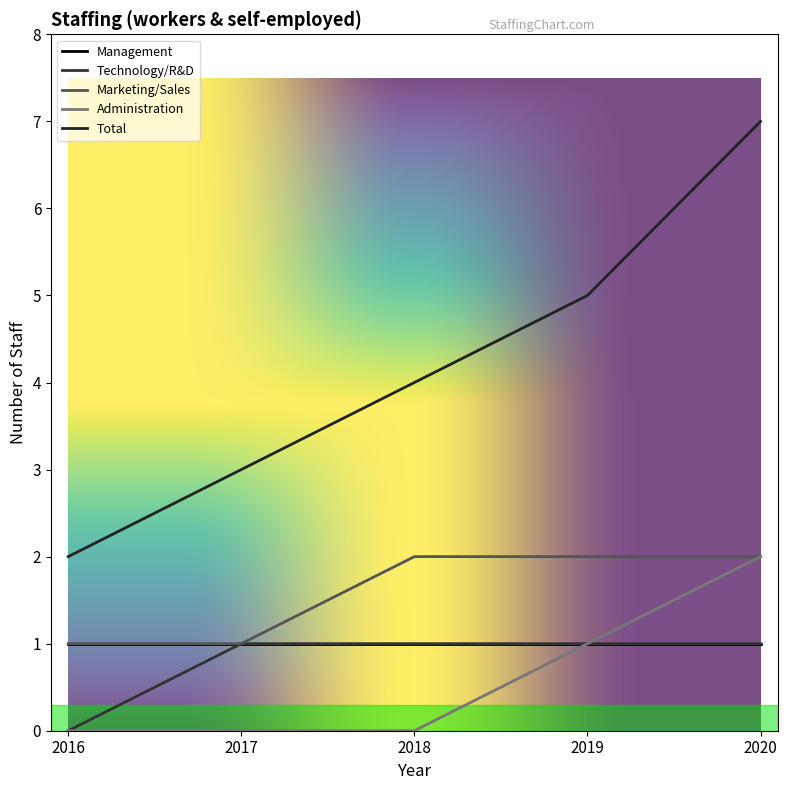

Does the chart have visible grid lines?

No